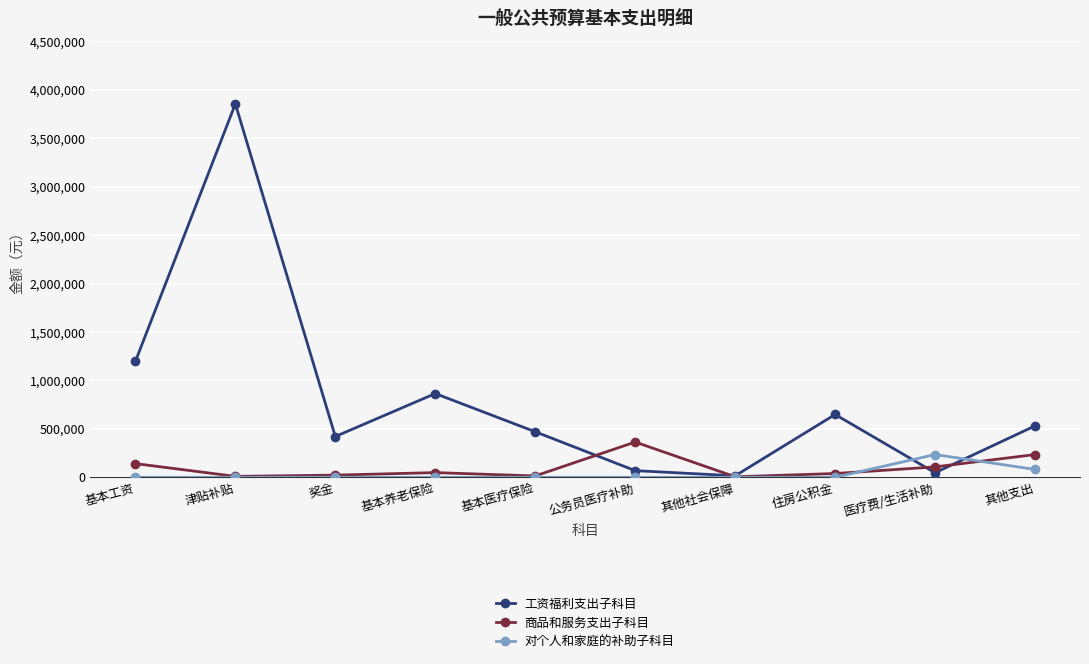

At which label does 工资福利支出子科目 reach its peak?

津贴补贴